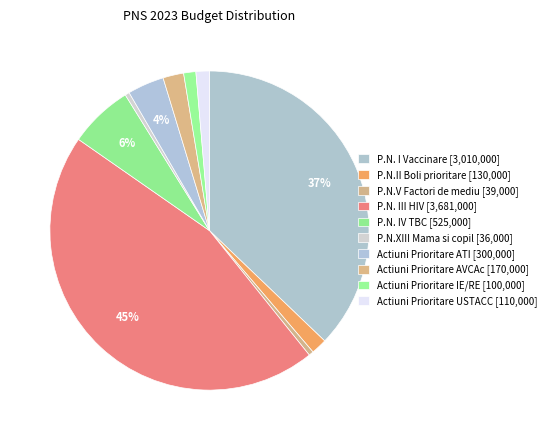

Which slice is the smallest?

P.N.XIII Mama si copil